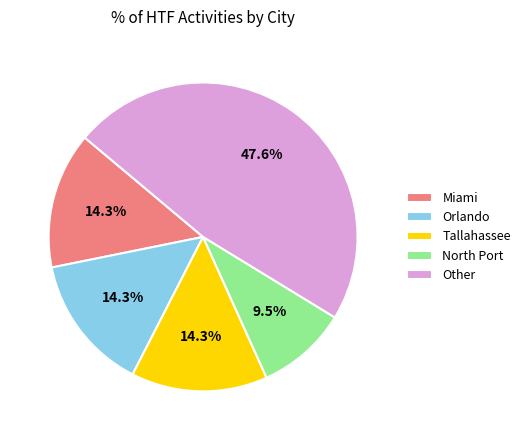

What is the smallest slice in the pie chart?

North Port